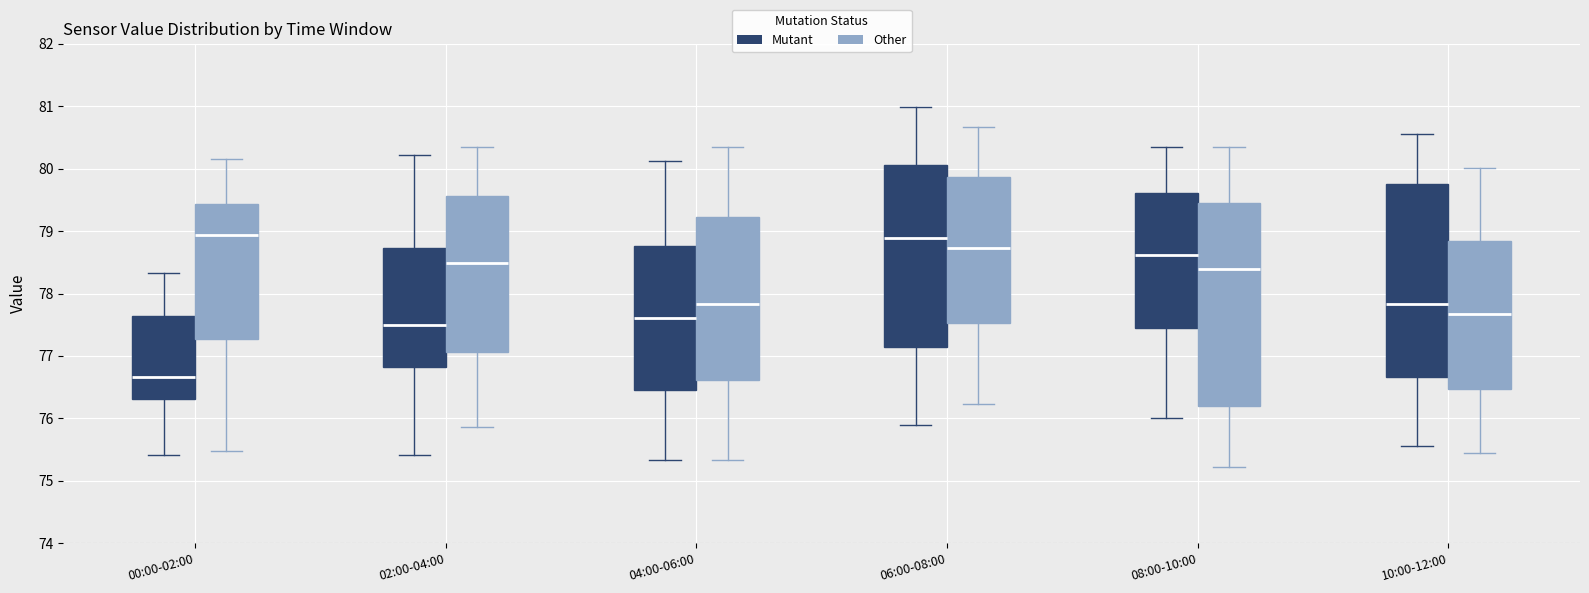

Where does the median line of the box for 02:00-04:00 (Other) sit on the y-axis? The values are not printed on the chart, so give them approximately, as read against the axis.

78.5